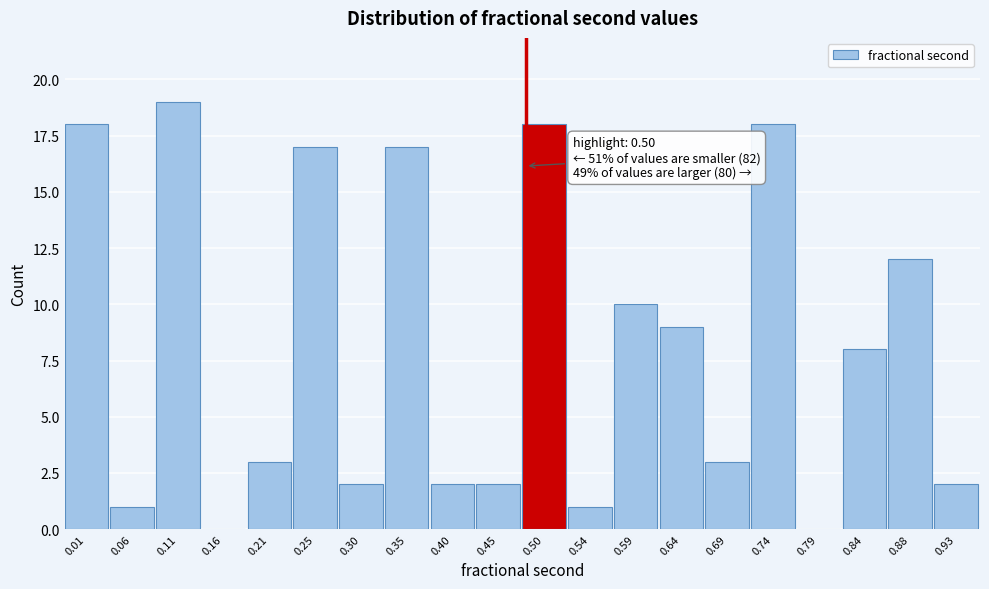

Reading left to right, what are all the values shown in this chart?

0.01=18	0.06=1	0.11=19	0.16=0	0.21=3	0.25=17	0.30=2	0.35=17	0.40=2	0.45=2	0.50=18	0.54=1	0.59=10	0.64=9	0.69=3	0.74=18	0.79=0	0.84=8	0.88=12	0.93=2